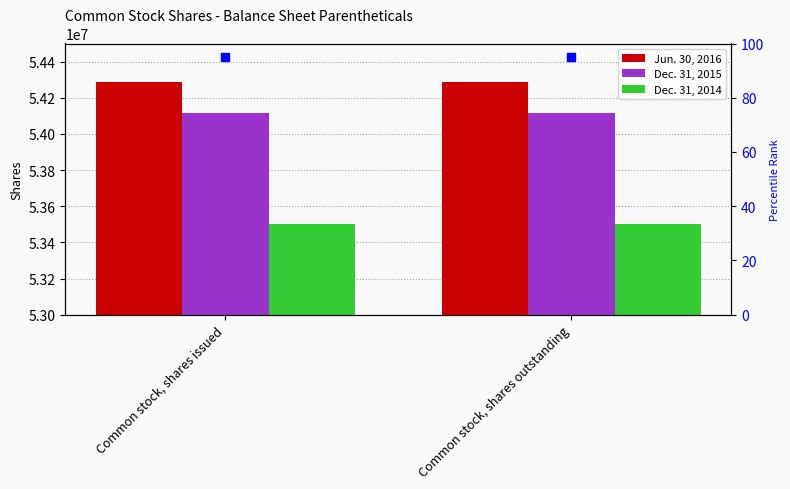

Reading left to right, list all the values displayed in this chart.

Jun. 30, 2016: Common stock, shares issued=54284296	Common stock, shares outstanding=54284296
Dec. 31, 2015: Common stock, shares issued=54114296	Common stock, shares outstanding=54114296
Dec. 31, 2014: Common stock, shares issued=53504296	Common stock, shares outstanding=53504296